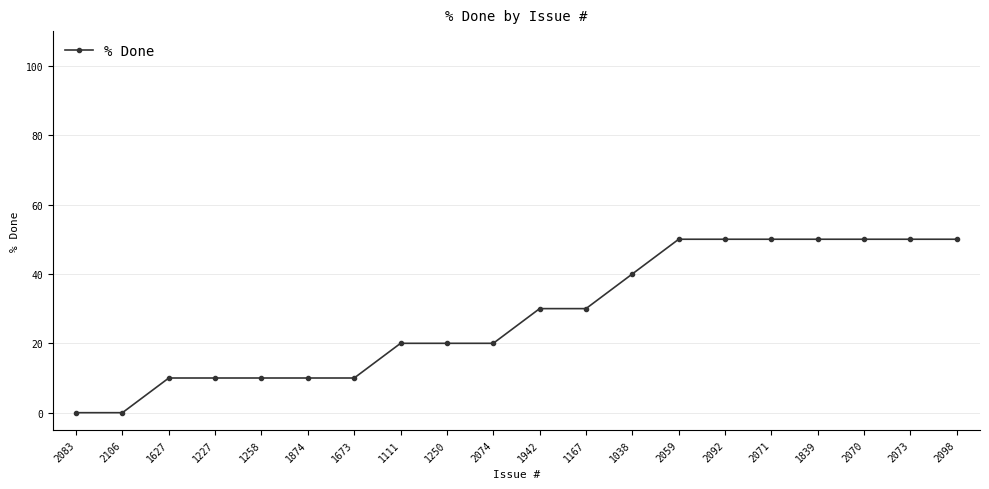

What is the label of the 4th point from the left?

1227